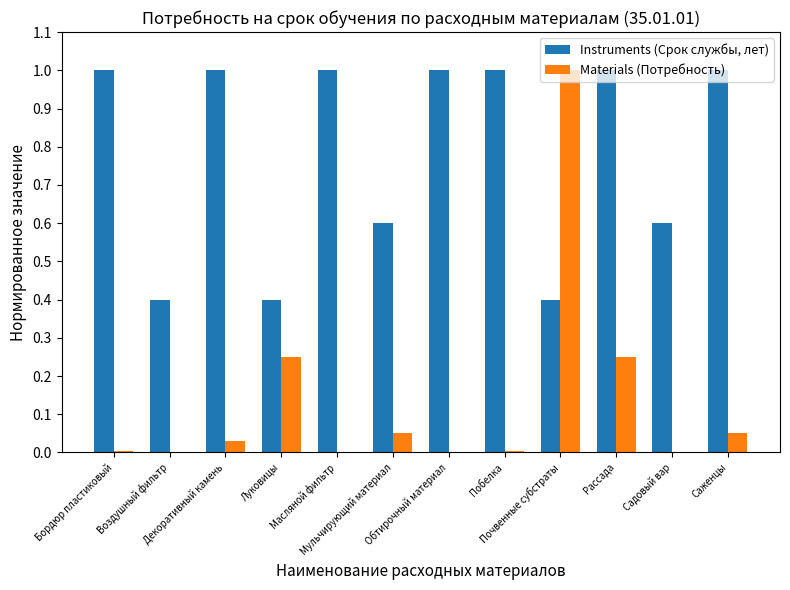

The value of Instruments (Срок службы, лет) at Масляной фильтр is 1.0. True or false?

True